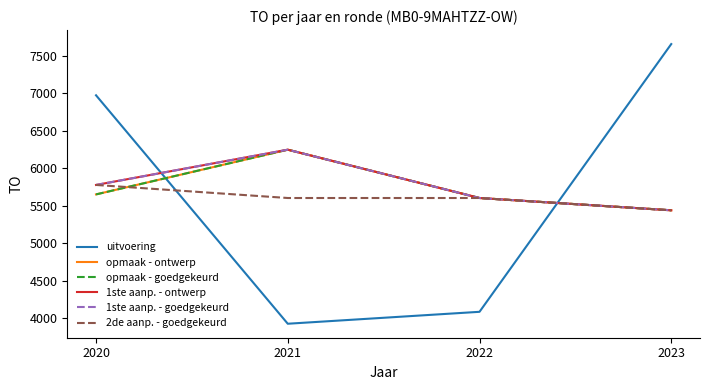

Reading left to right, what are all the values shown in this chart?

uitvoering: 2020=6970	2021=3925	2022=4084	2023=7653
opmaak - ontwerp: 2020=5649	2021=6245	2022=5601	2023=5437
opmaak - goedgekeurd: 2020=5649	2021=6245	2022=5601	2023=5437
1ste aanp. - ontwerp: 2020=5775	2021=6245	2022=5601	2023=5437
1ste aanp. - goedgekeurd: 2020=5775	2021=6245	2022=5601	2023=5437
2de aanp. - goedgekeurd: 2020=5775	2021=5601	2022=5601	2023=5437